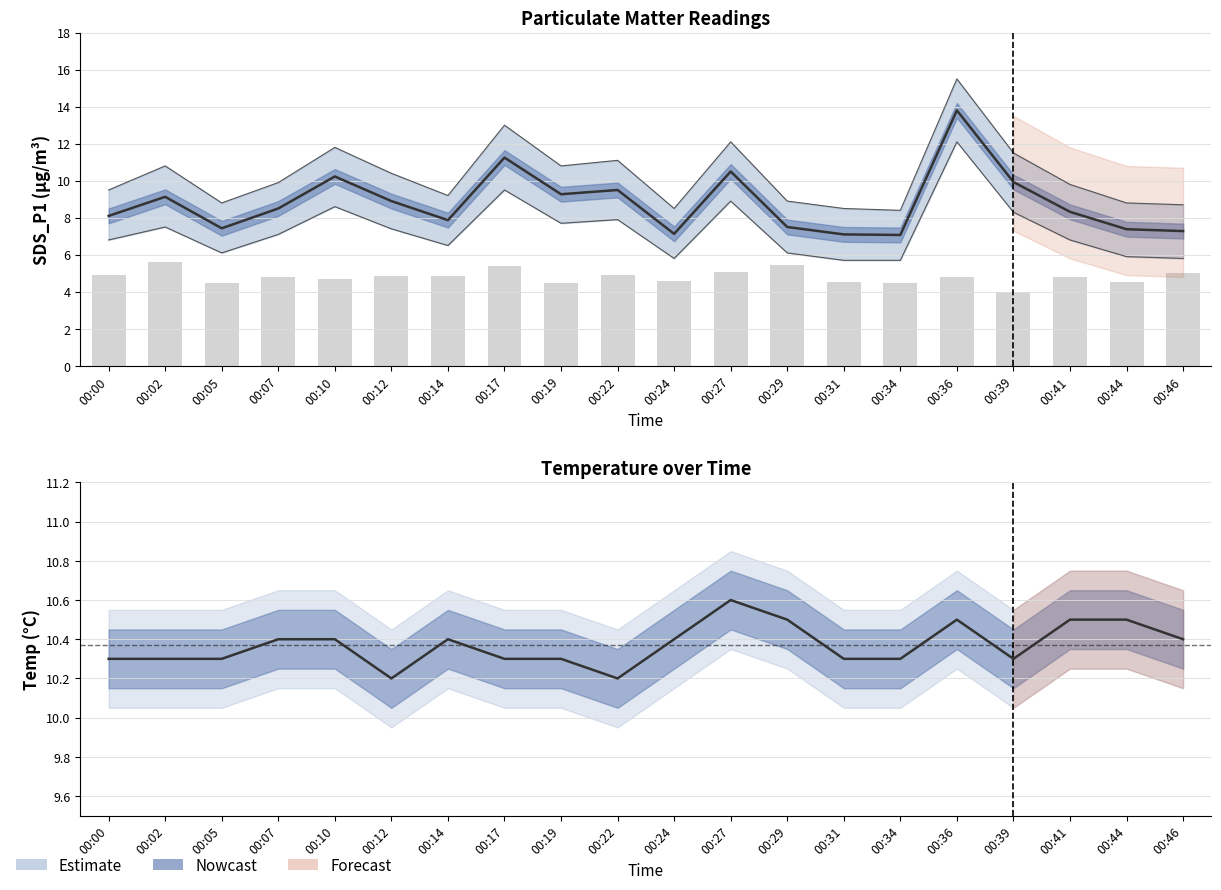

What is the value of the SDS_P2 bar at the 13th from the left?

5.5